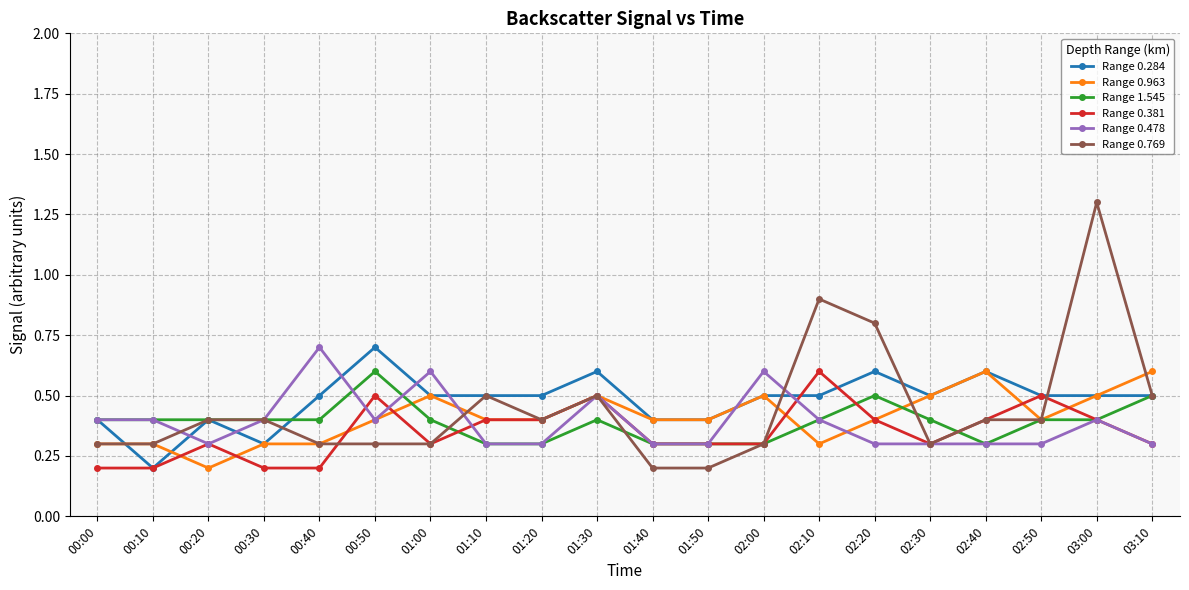

True or false: Range 0.963 has more than 2 interior local peaks.

True